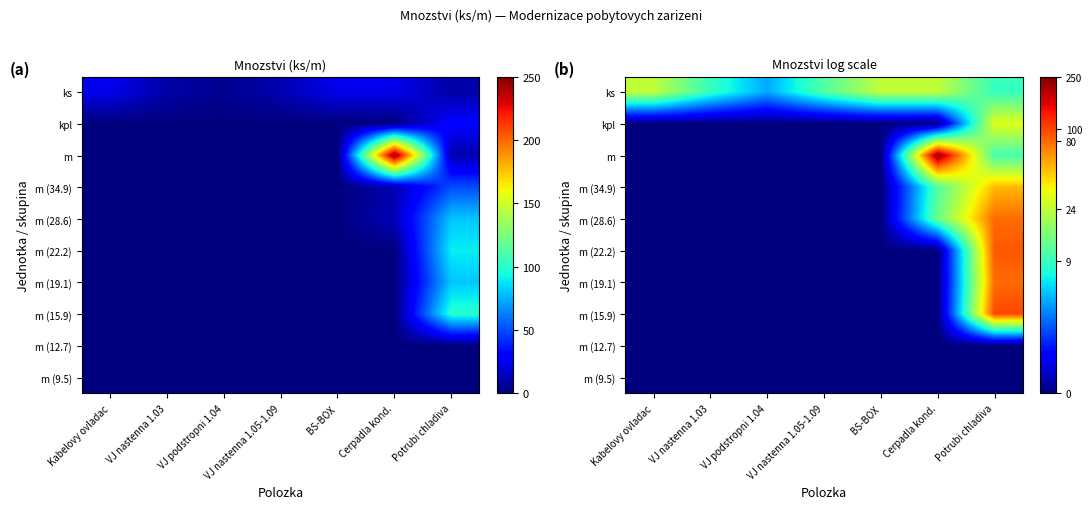

Between VJ nastenna 1.03 and Cerpadla kond., which series saw the biggest shift?

m